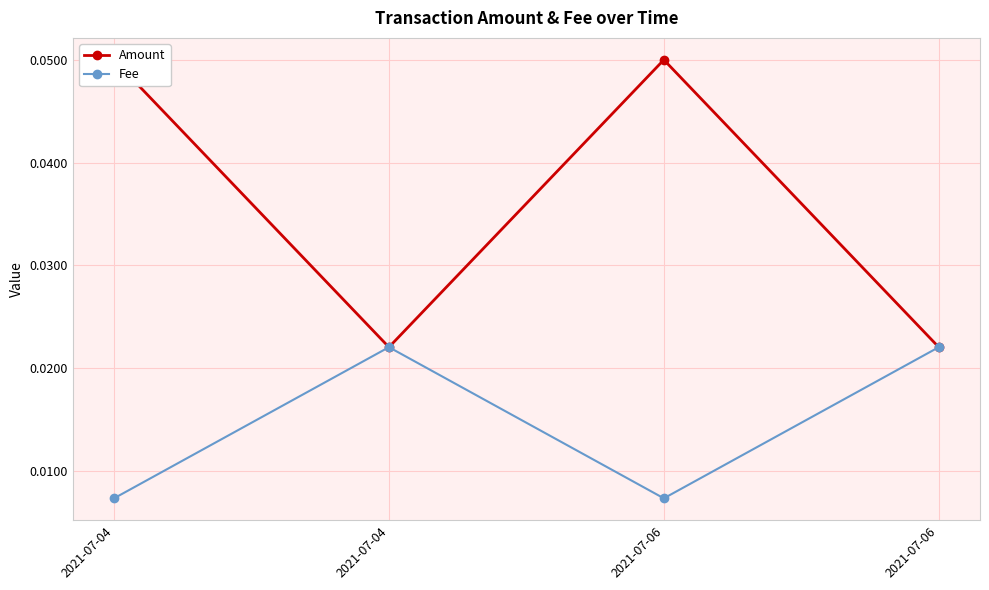

How many lines are shown in the chart?

2